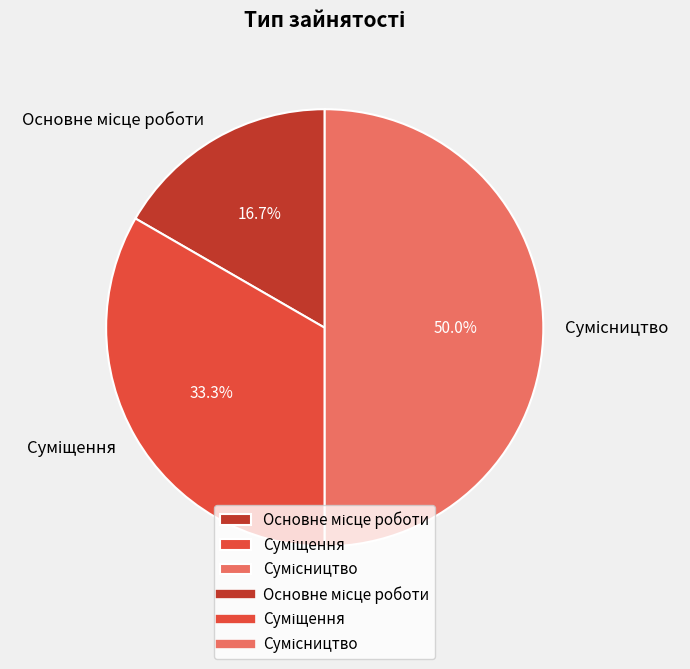

Count the number of slices in the pie.

3